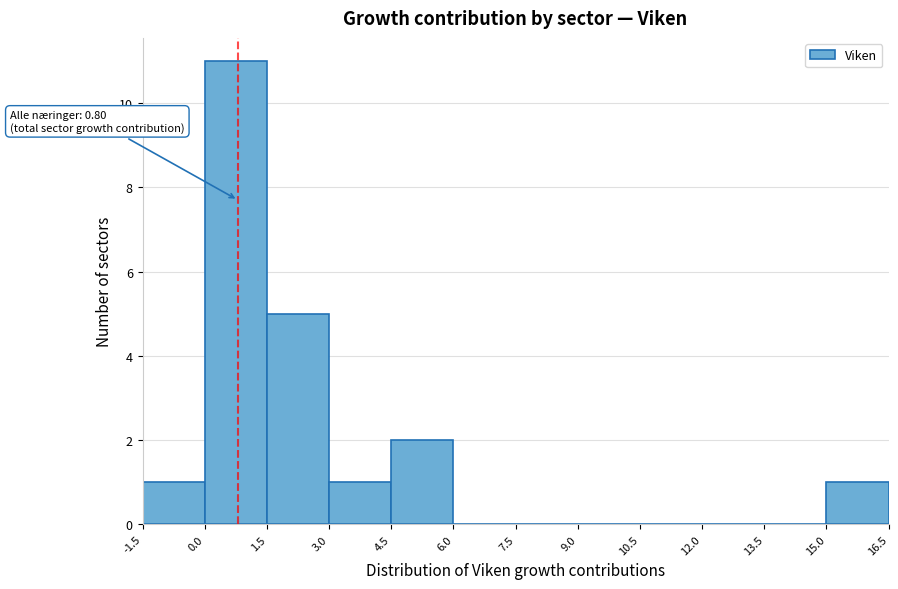

Which range on the x-axis has the tallest bar?

0.0 to 1.5